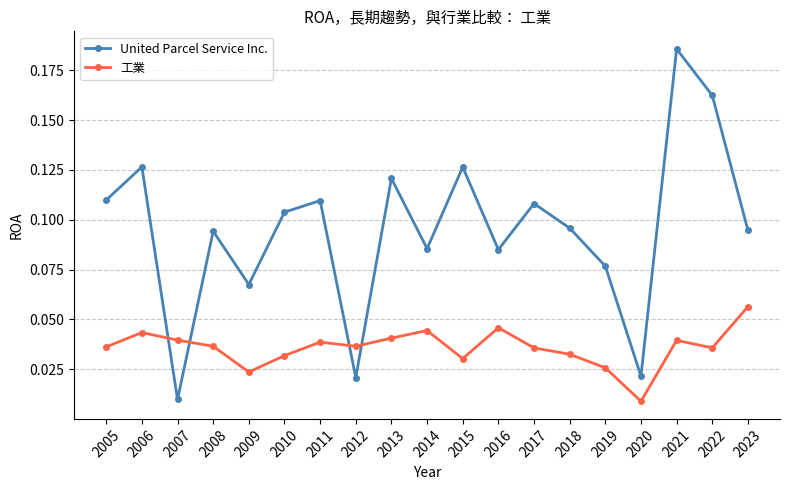

Which series changed the most between 2008 and 2022?

United Parcel Service Inc.